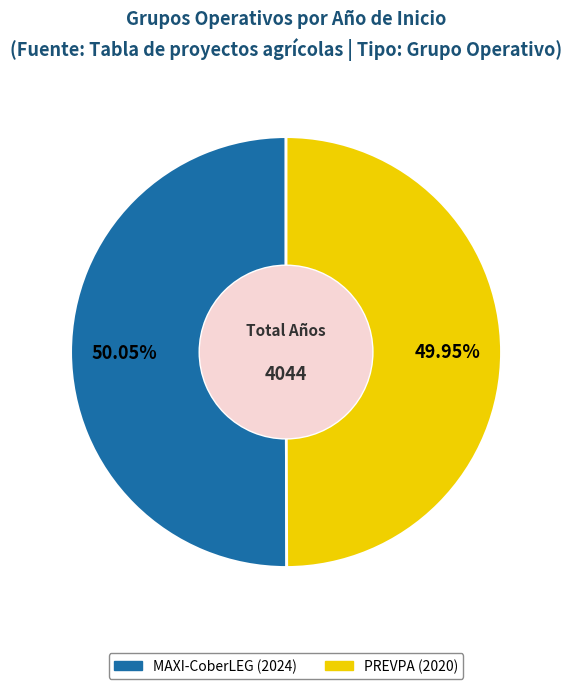

Count the number of slices in the pie.

2